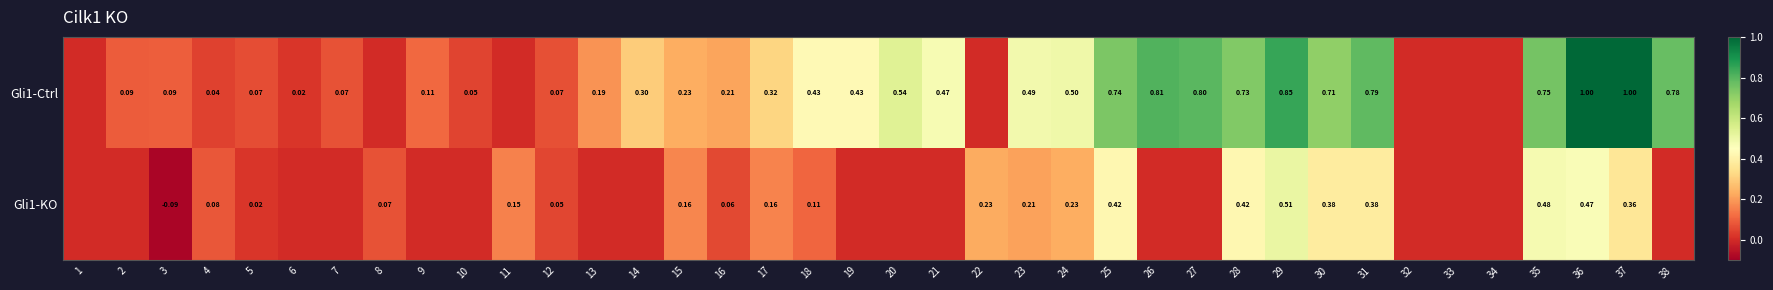

Is the value of Gli1-KO at 31 greater than the value of Gli1-Ctrl at 3?

Yes